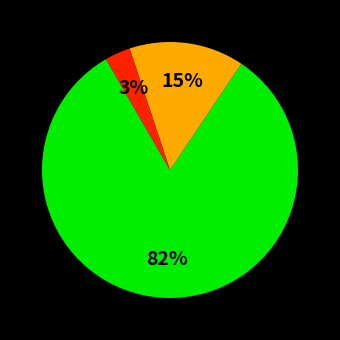

Is there a majority slice in this chart?

Yes